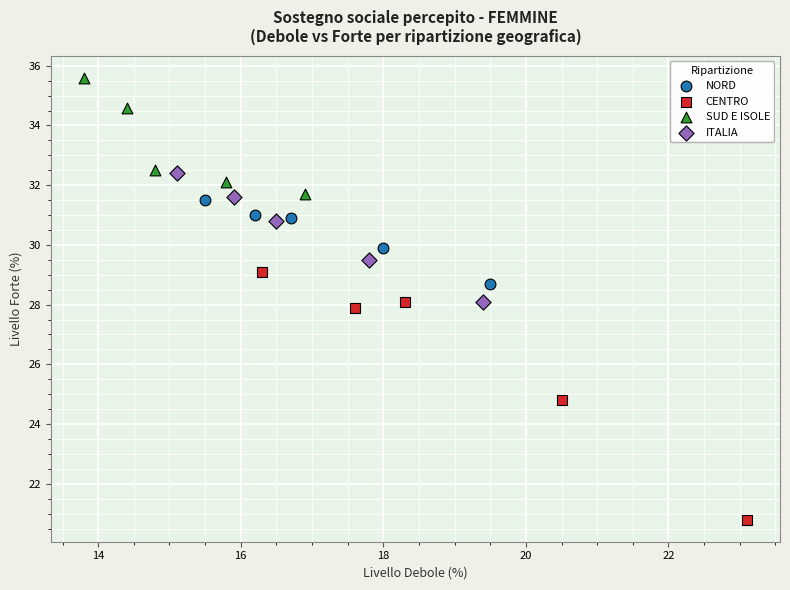

Which series reaches the minimum Y coordinate?

CENTRO